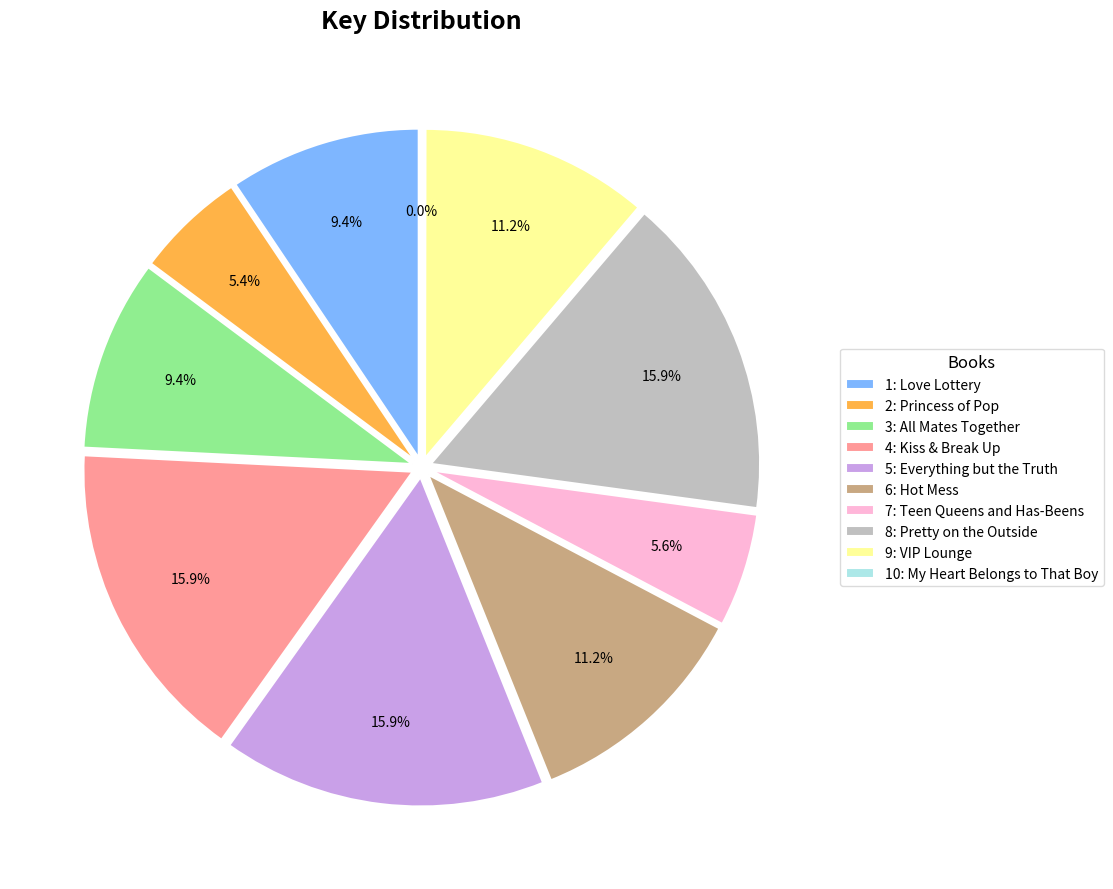

Approximately how many times larger is the value at 2: Princess of Pop compared to 6: Hot Mess?

0.5